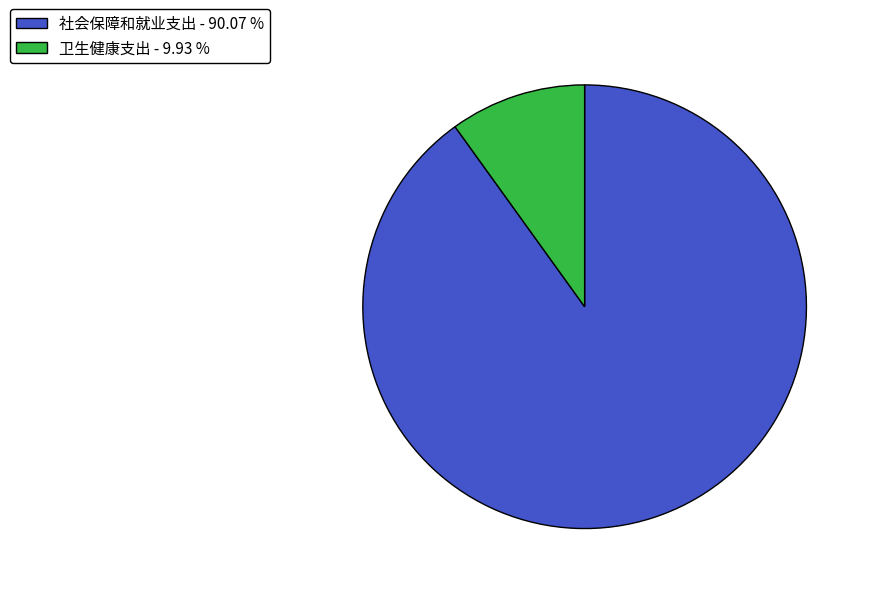

The 社会保障和就业支出 slice represents 90% of the pie. True or false?

True